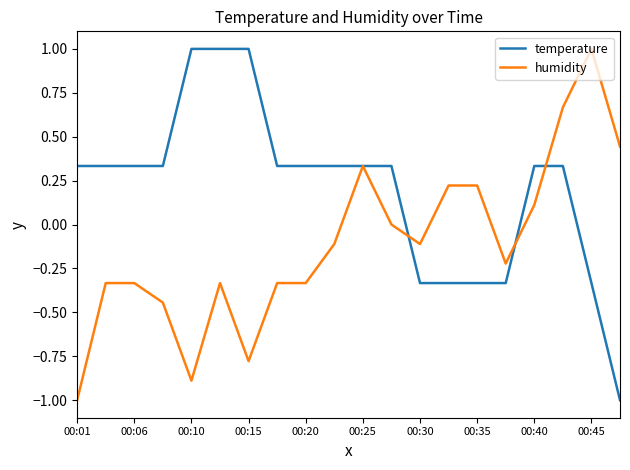

What is the minimum value for temperature?

-1.0